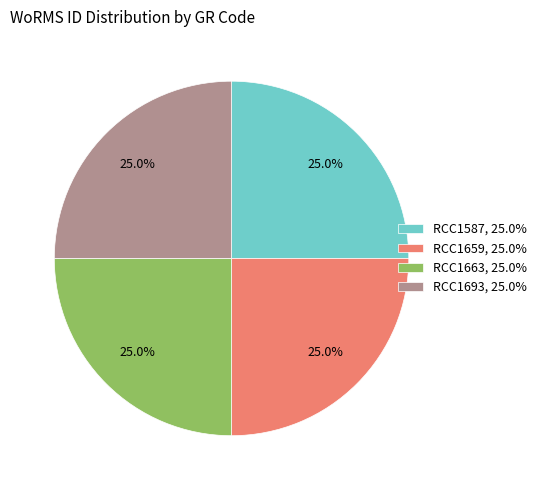

Is it true that RCC1659 is 25% of the pie?

True